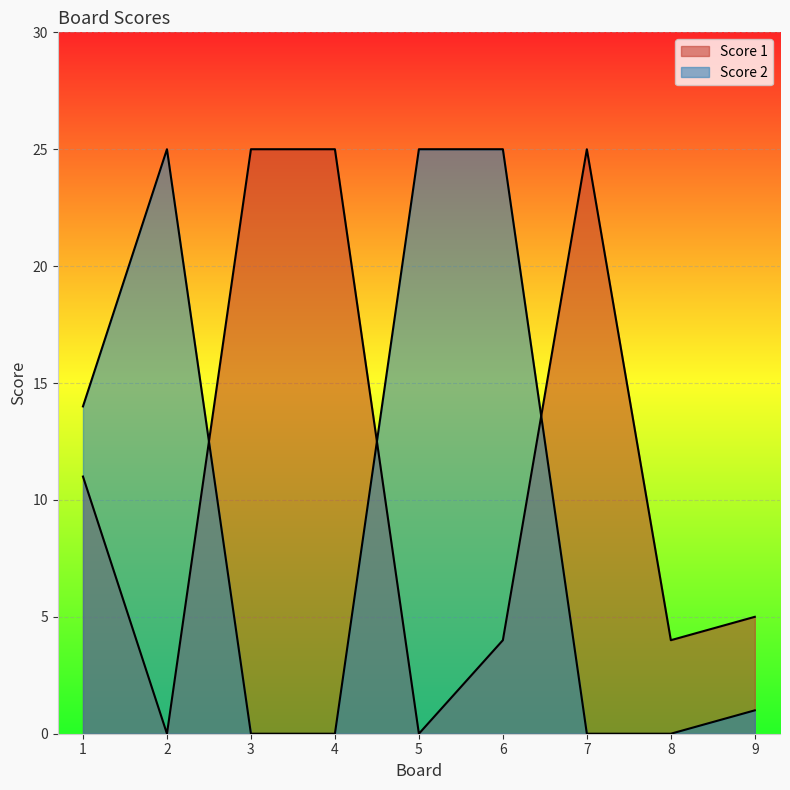

How many intersections are there between Score 2 and Score 1?

3